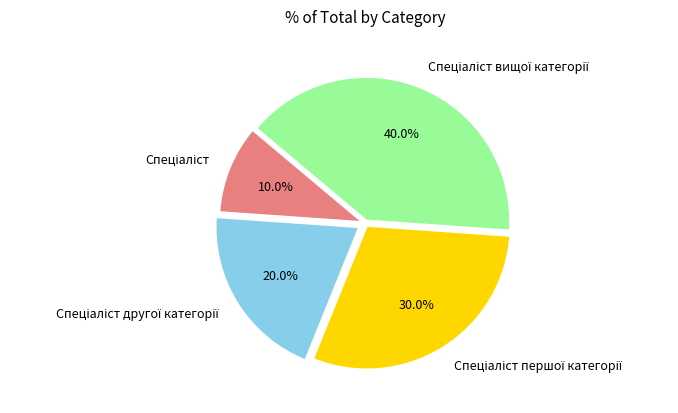

Is there any slice that represents more than half of the pie?

No